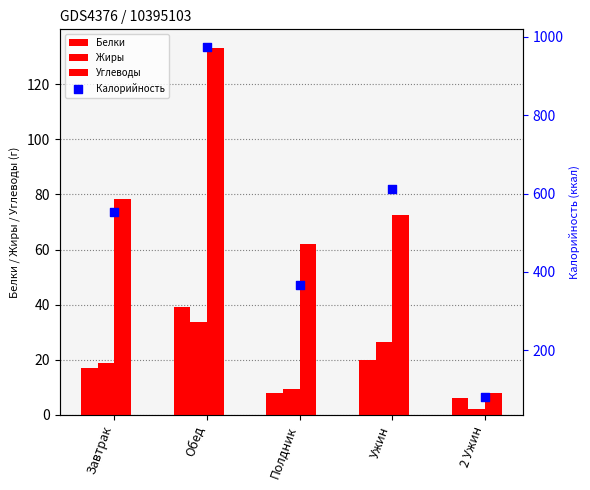

At how many categories does at least one series exceed 361?

4